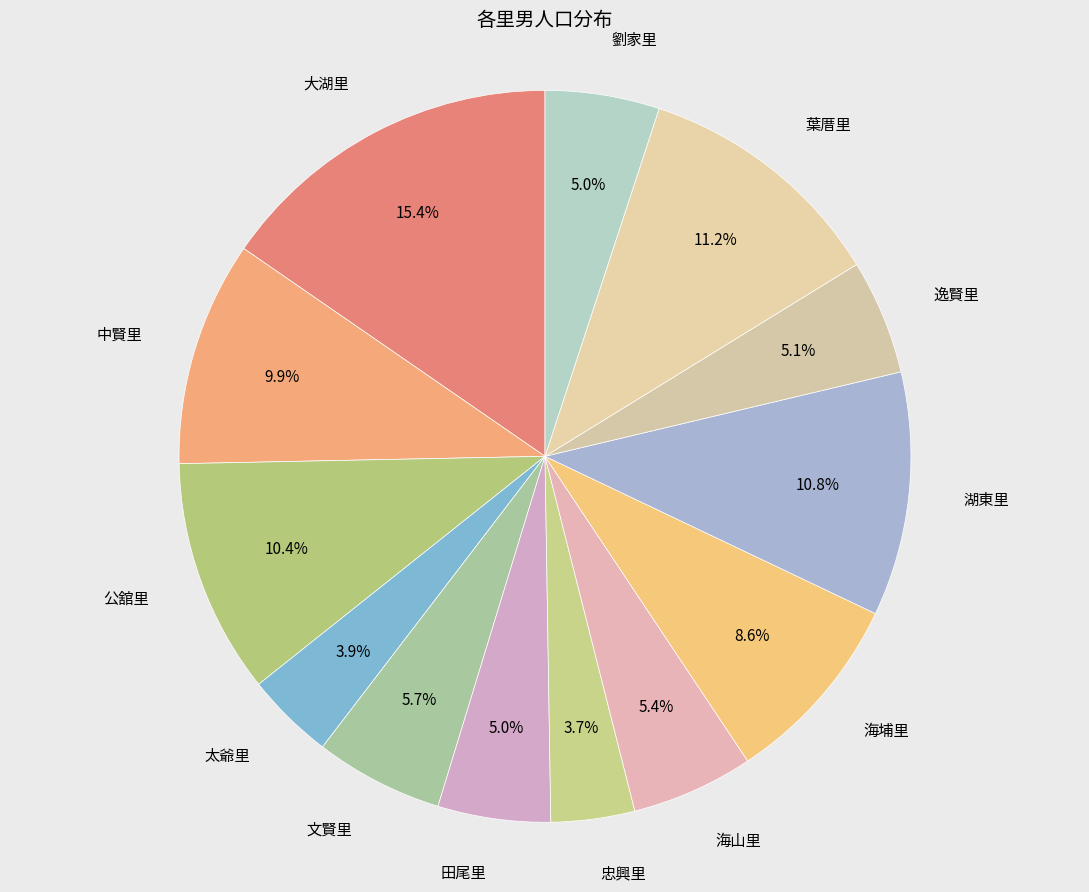

Count the number of slices in the pie.

13